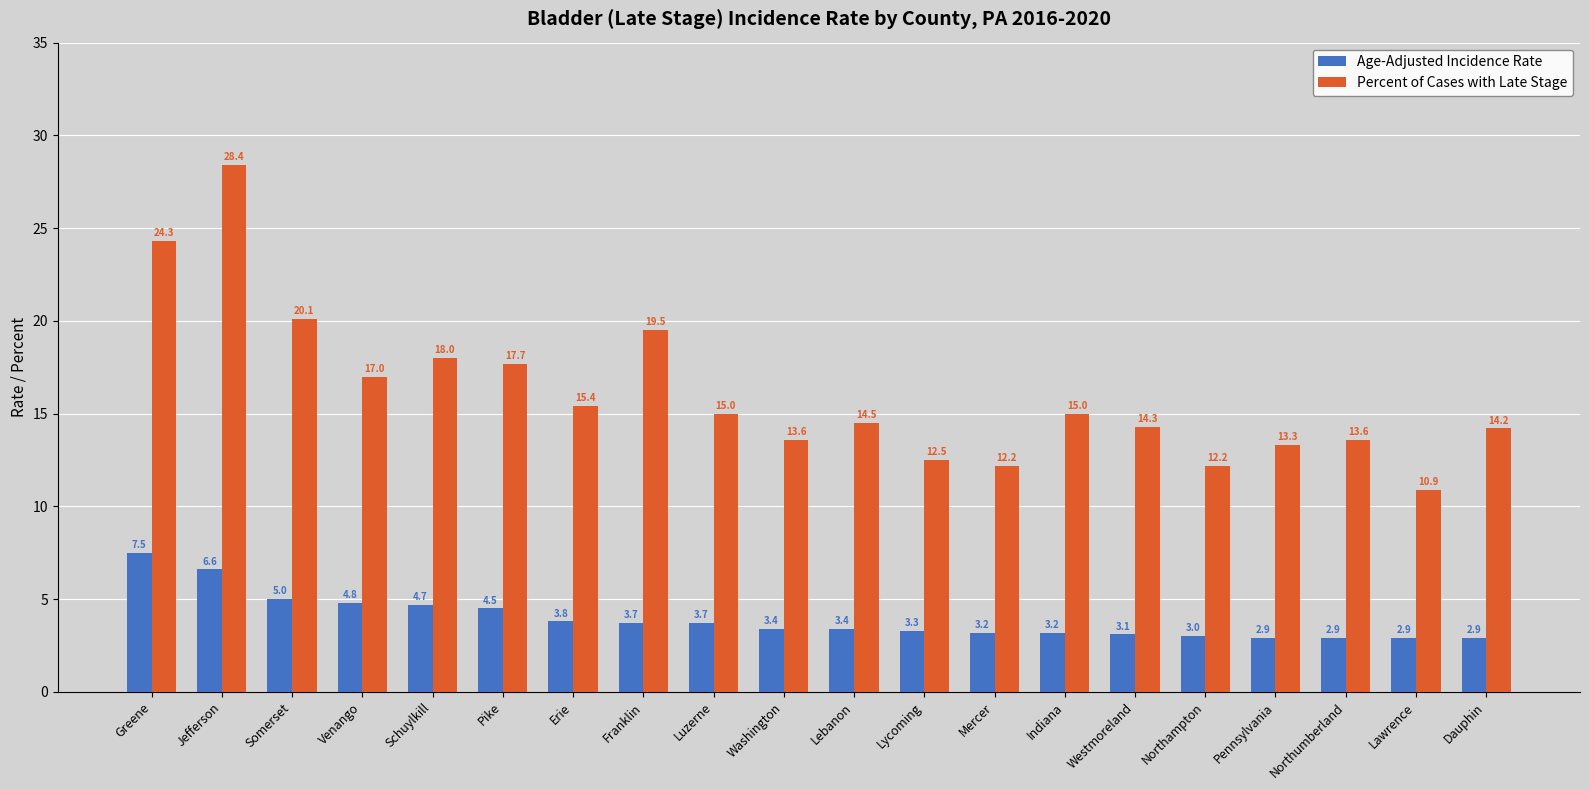

The value of Age-Adjusted Incidence Rate at Erie is 3.8. True or false?

True